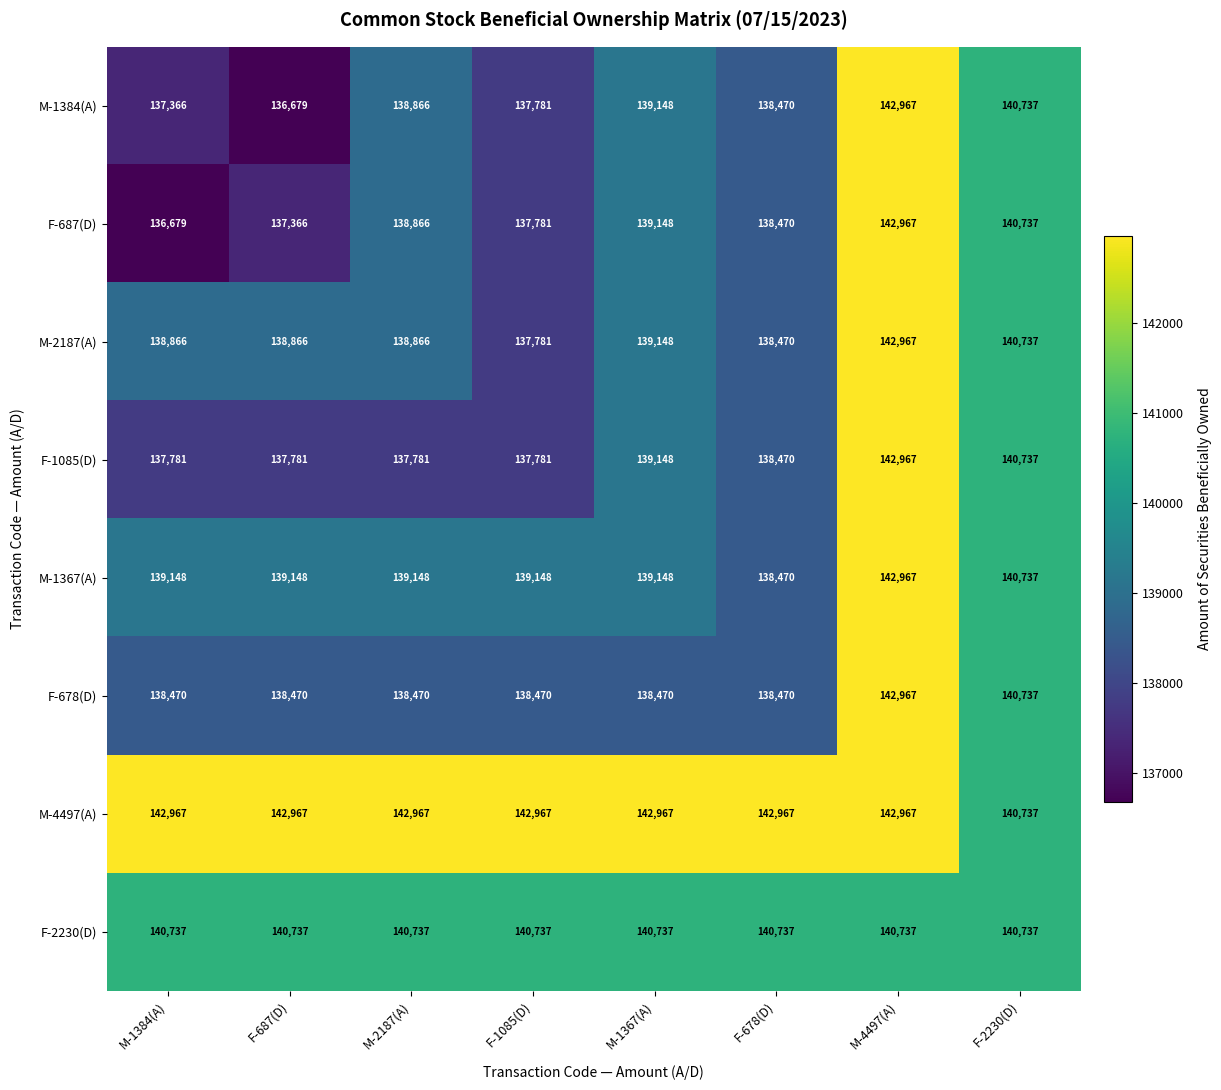

How many distinct data groups are displayed?

8